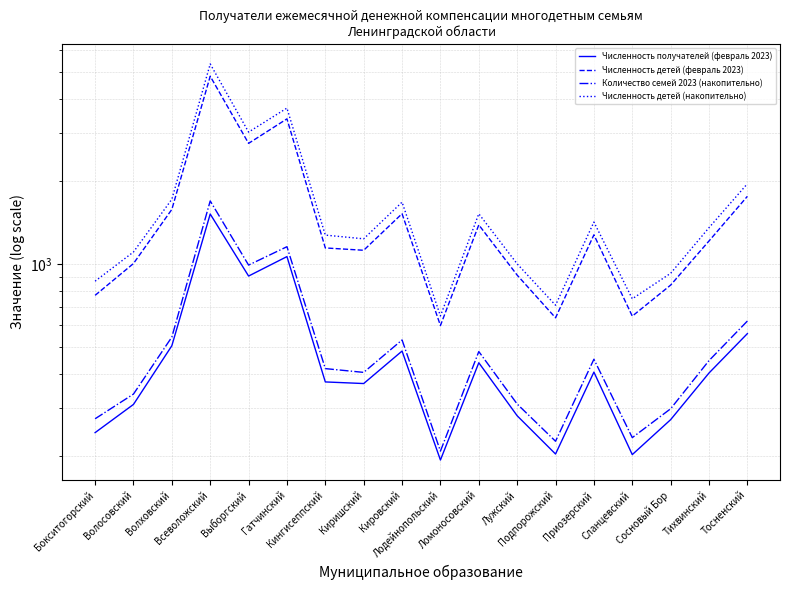

What is the sum of the Численность получателей (февраль 2023) values at Лужский and Сосновый Бор?

553